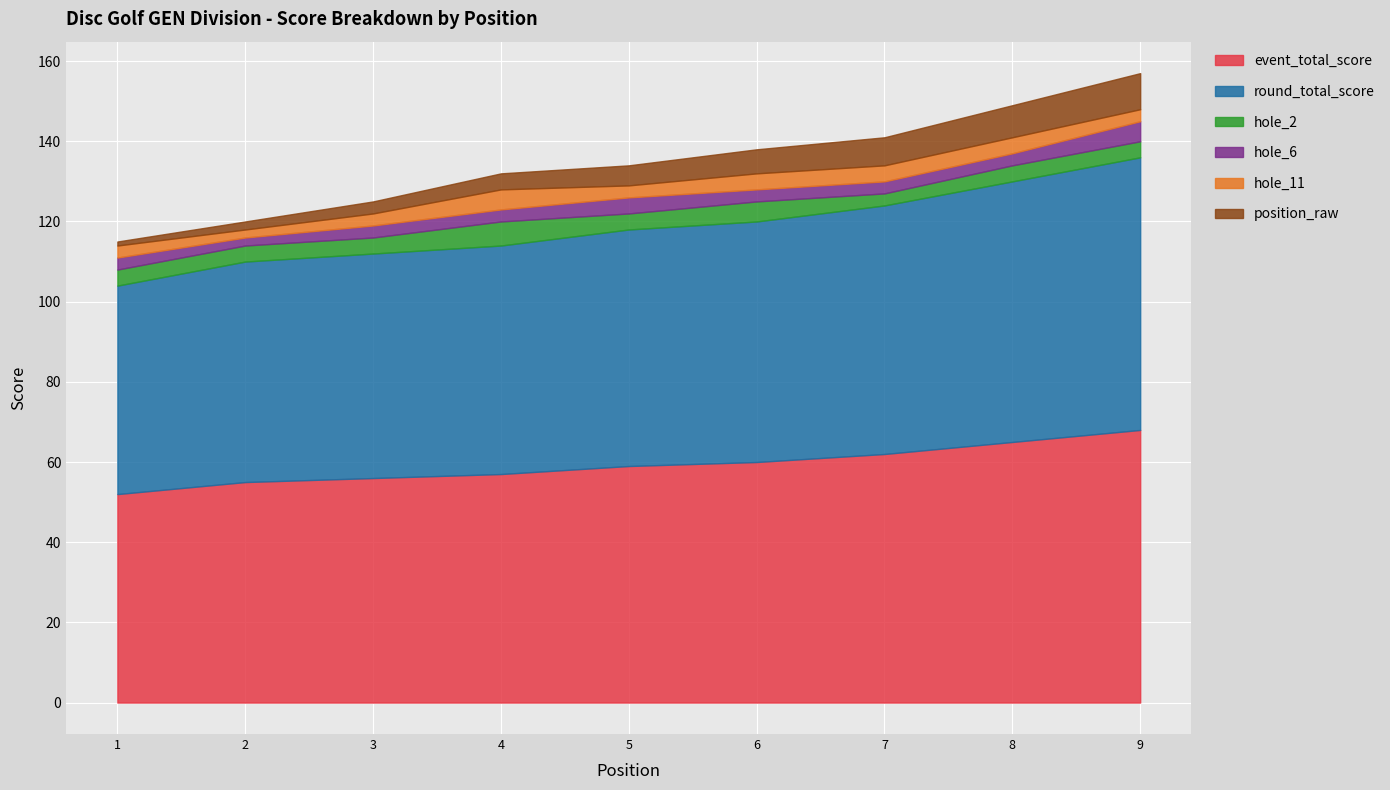

Which has a higher value, 4 or 6?

6